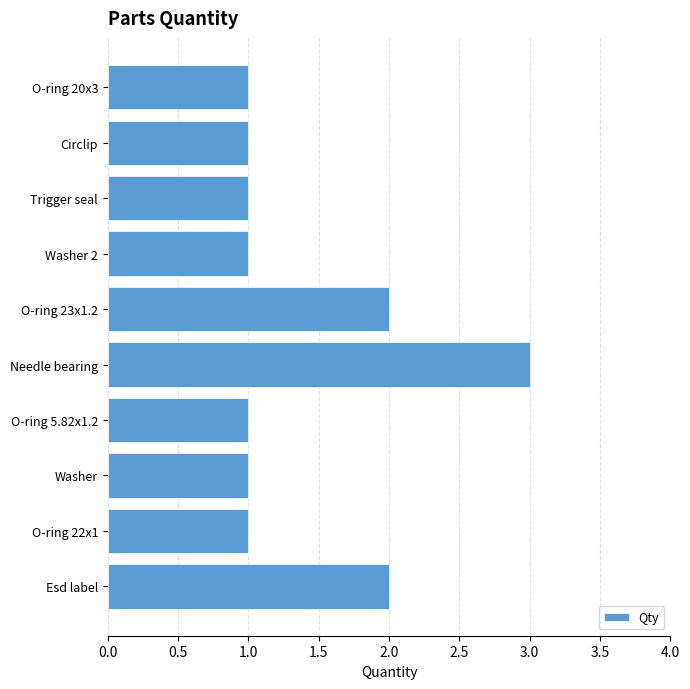

What is the smallest value displayed?

1